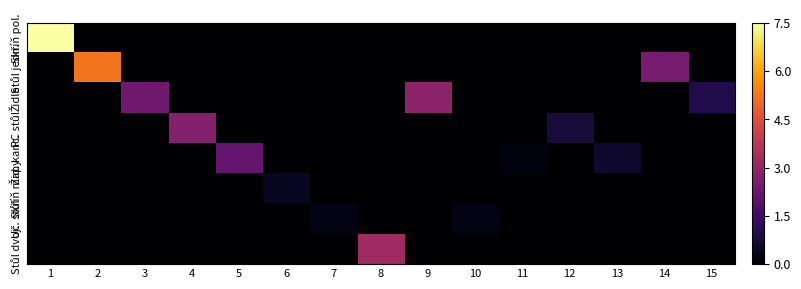

Rank the series at 5 from lowest to highest value.

Skříň pol., Stůl jedn., Židle, PC stůl, Skříň mapy, Uč. stůl, Stůl dvoj., Žid. kanc.